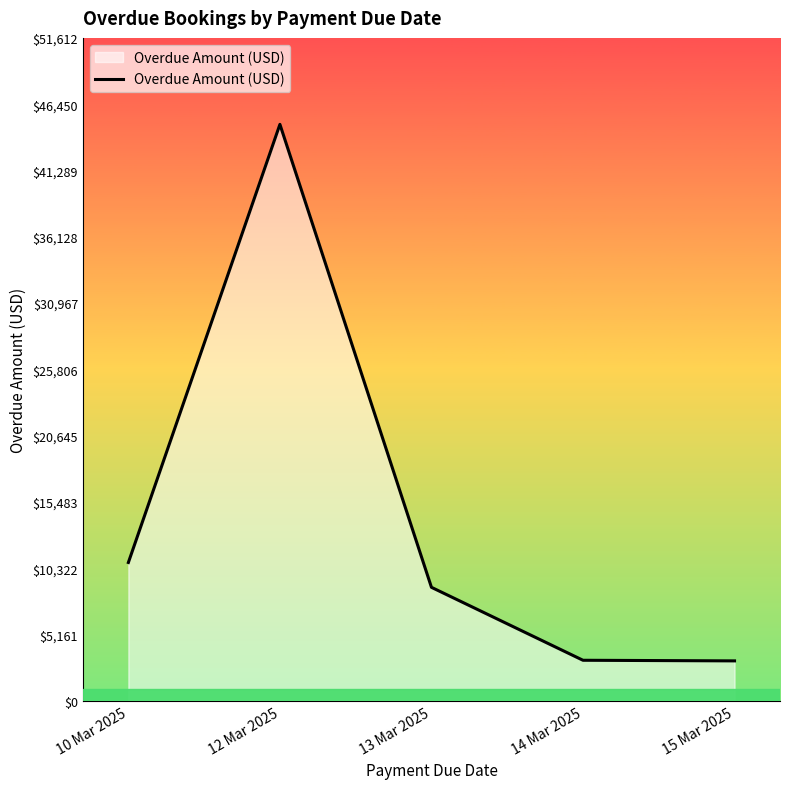

What is the approximate value at 13 Mar 2025?

8837.0